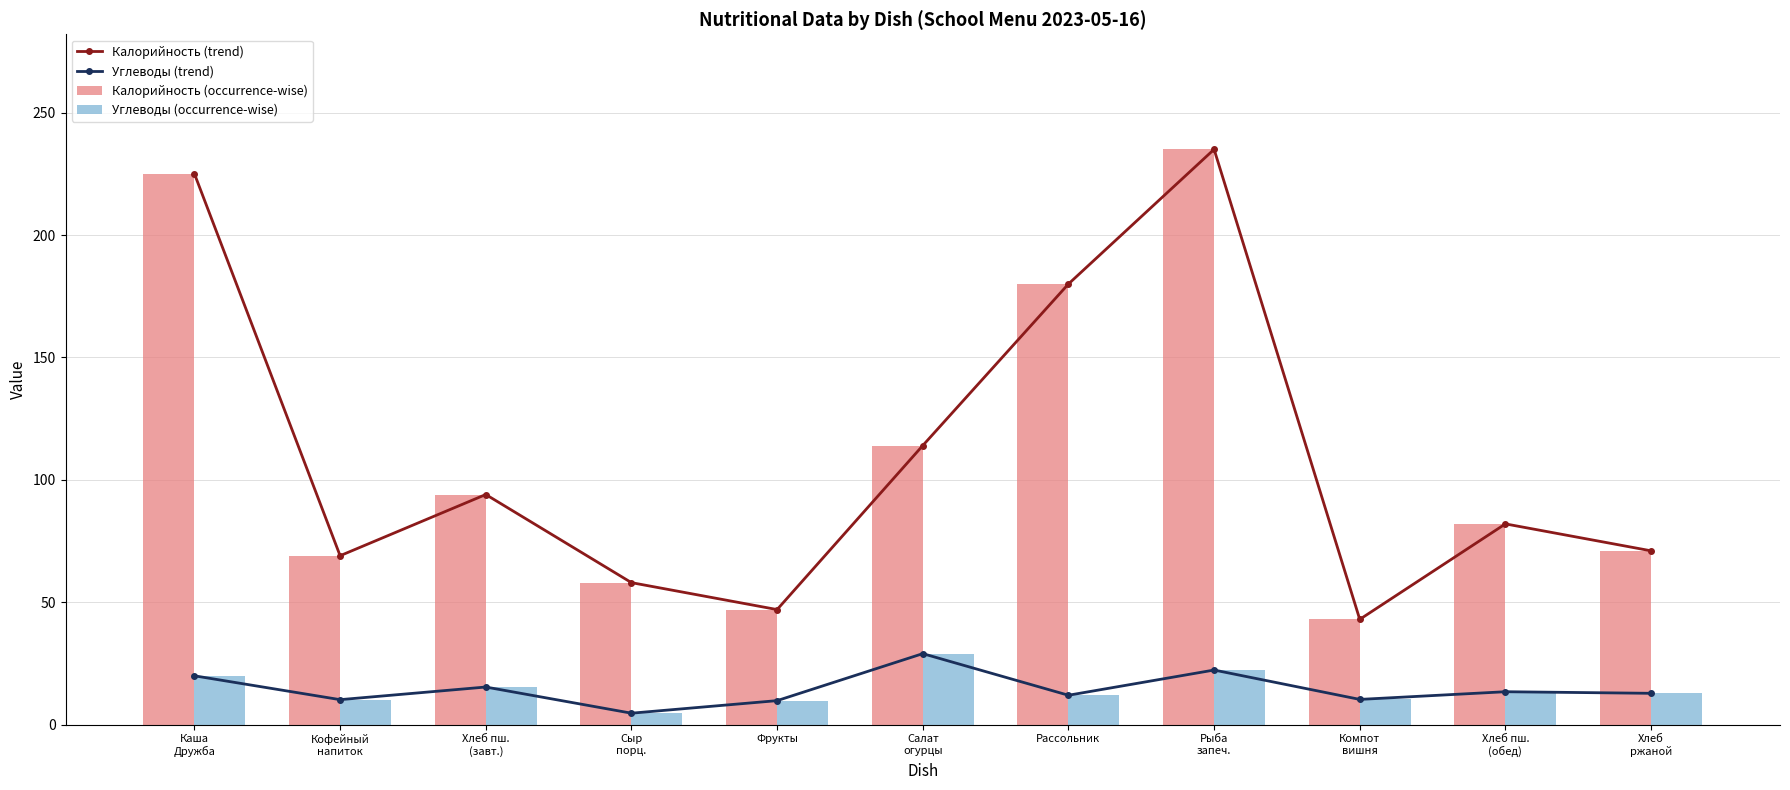

Rank the series at Салат
огурцы from highest to lowest value.

Калорийность (trend), Калорийность (occurrence-wise), Углеводы (trend), Углеводы (occurrence-wise)